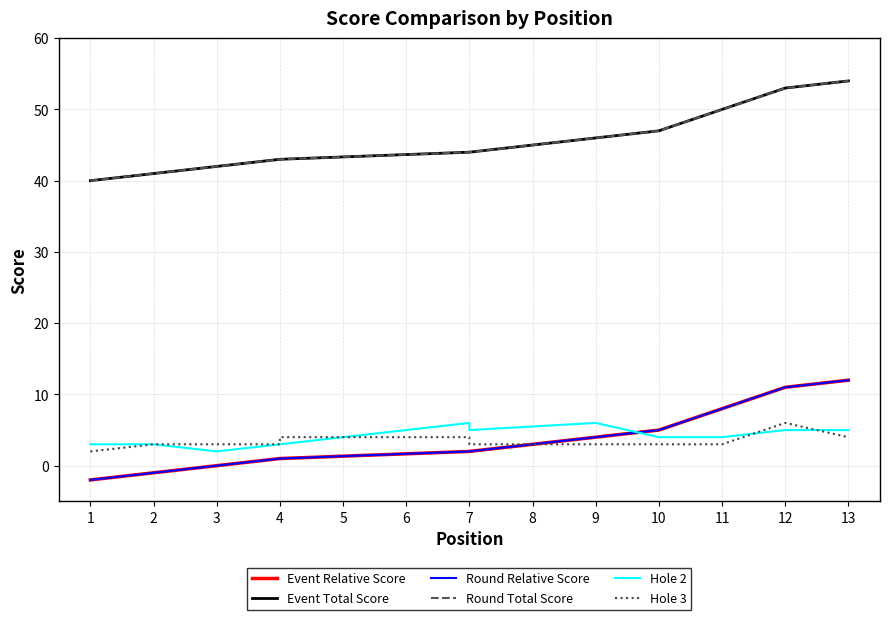

Which series has the largest range (max minus min)?

Event Relative Score